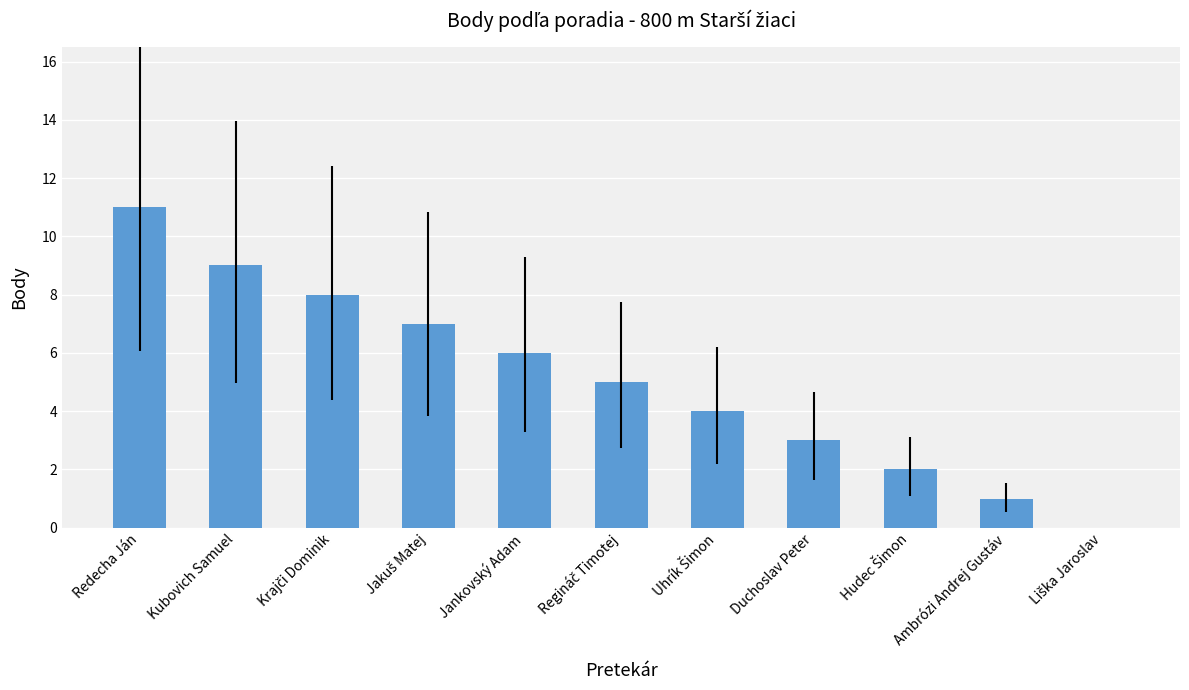

What is the maximum value shown in the chart?

11